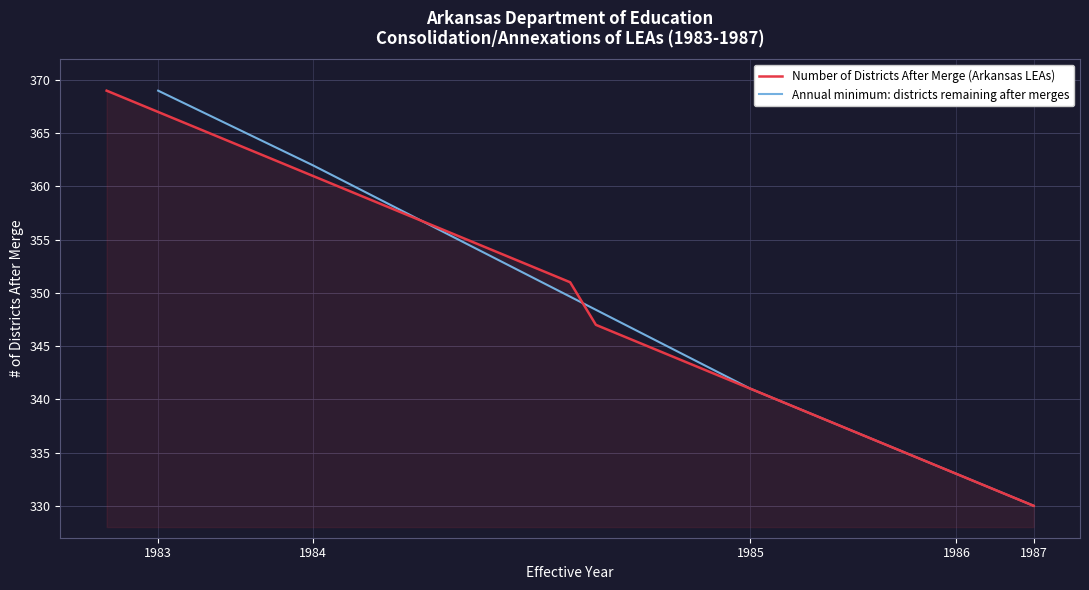

What is the minimum value for Number of Districts After Merge (Arkansas LEAs)?

330